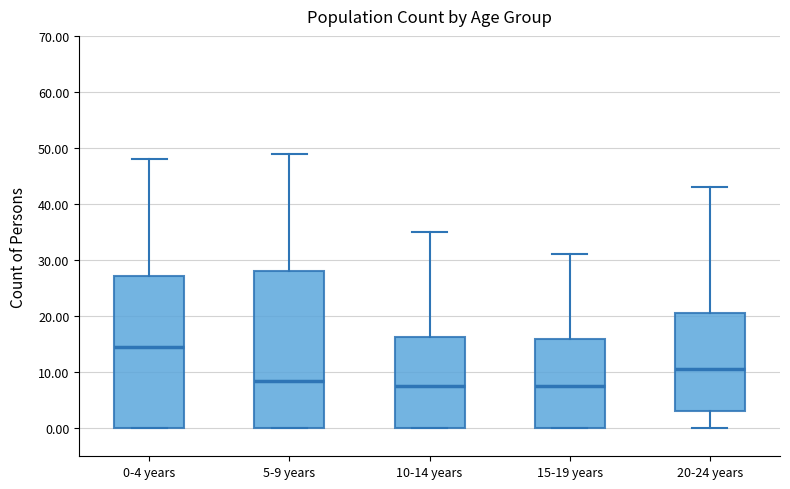

Where does the upper whisker of the box for 10-14 years end on the y-axis? The values are not printed on the chart, so give them approximately, as read against the axis.

35